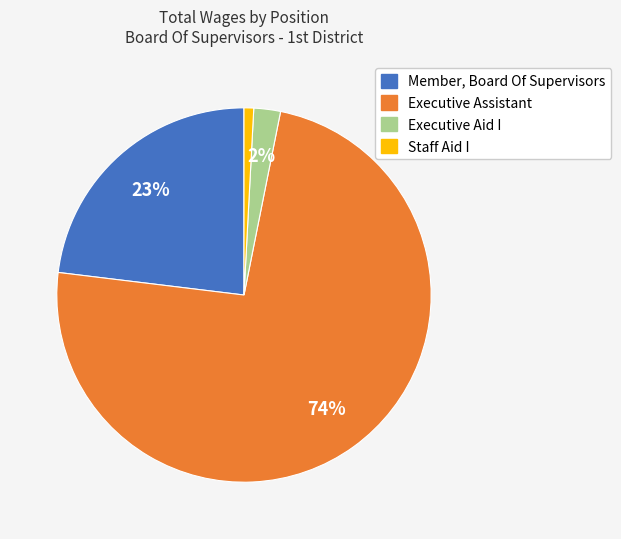

The Executive Aid I slice represents 2% of the pie. True or false?

True